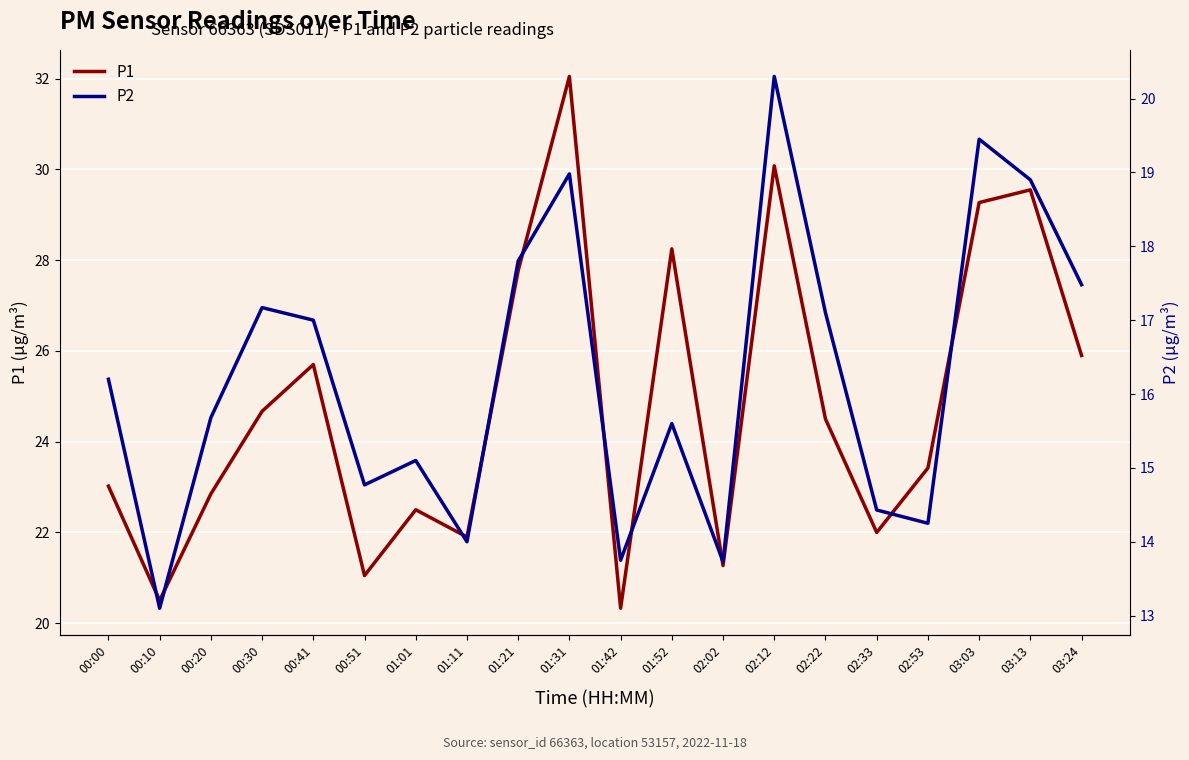

What is the spread (max minus min) of values at 00:51?

6.3